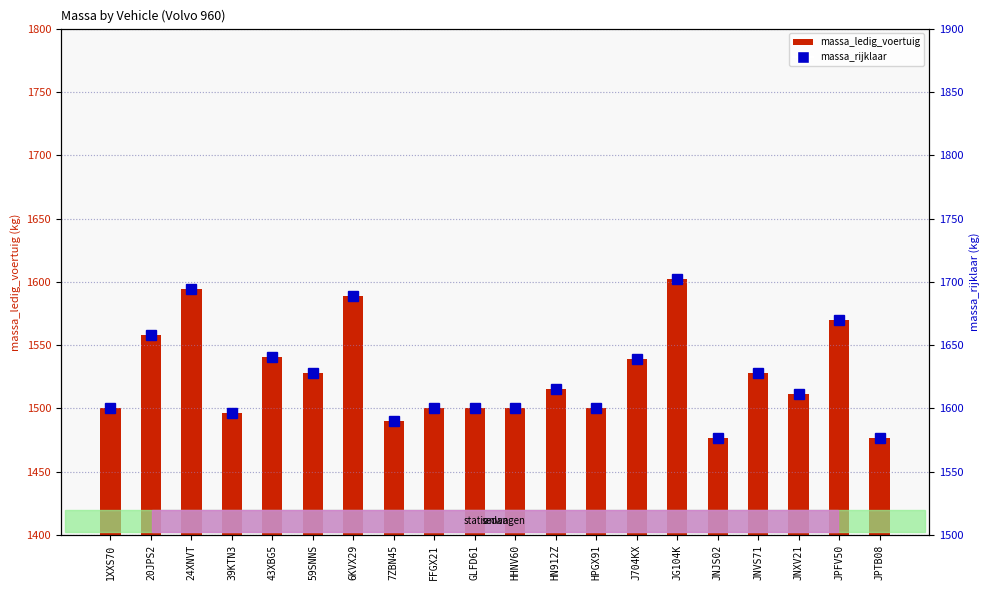

Are the bars horizontal?

No